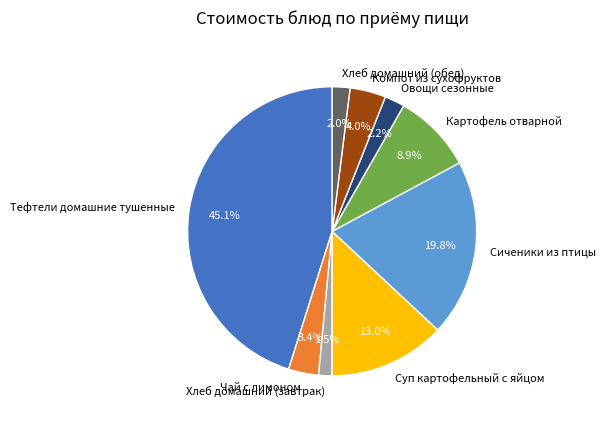

To the nearest percent, what is the combined percentage of Овощи сезонные and Тефтели домашние тушенные?

47%